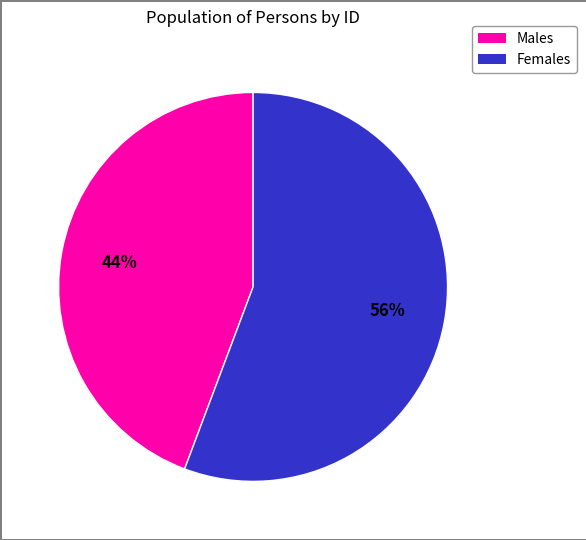

To the nearest percent, what is the average slice percentage?

50%